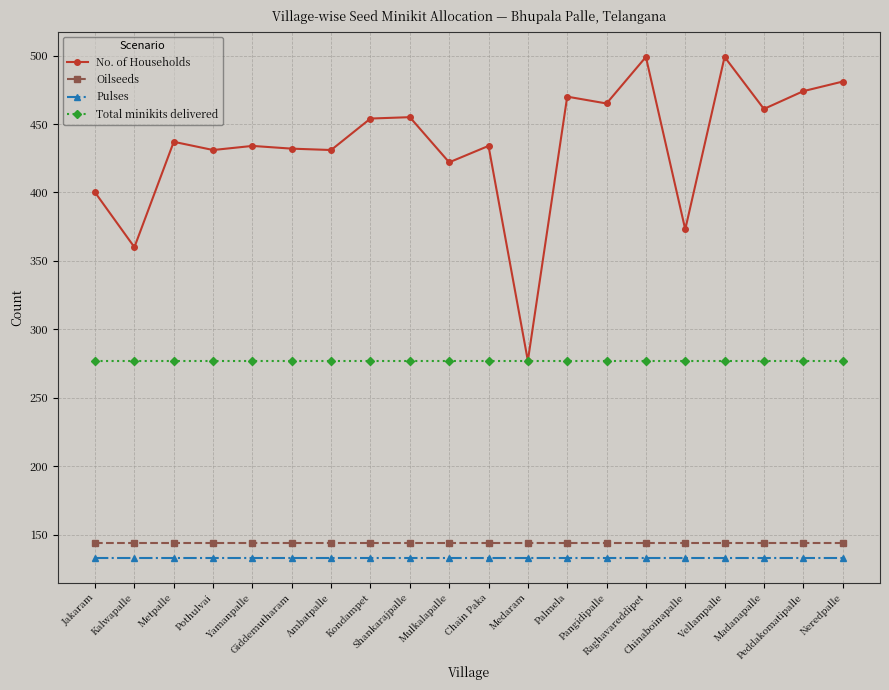

Is the value of Pulses at Metpalle greater than the value of No. of Households at Medaram?

No